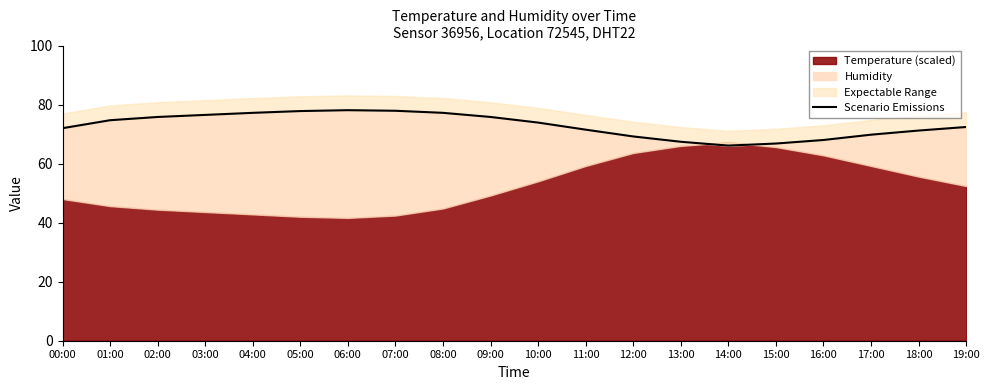

How many lines are shown in the chart?

1